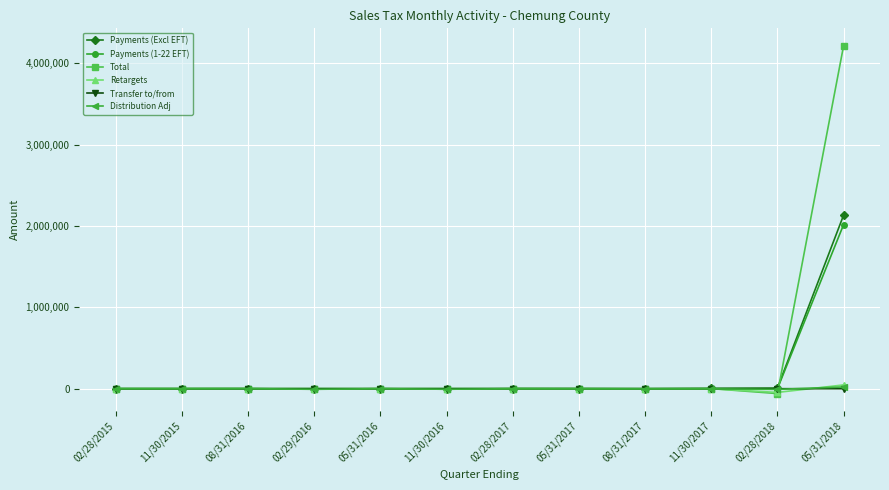

Which series has the largest range (max minus min)?

Total